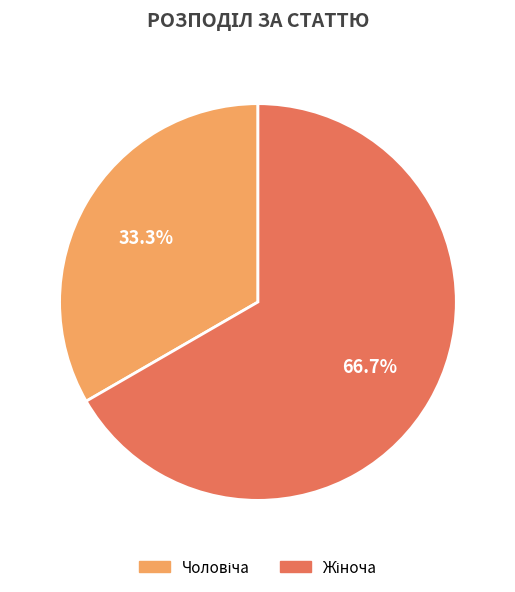

Is there a majority slice in this chart?

Yes